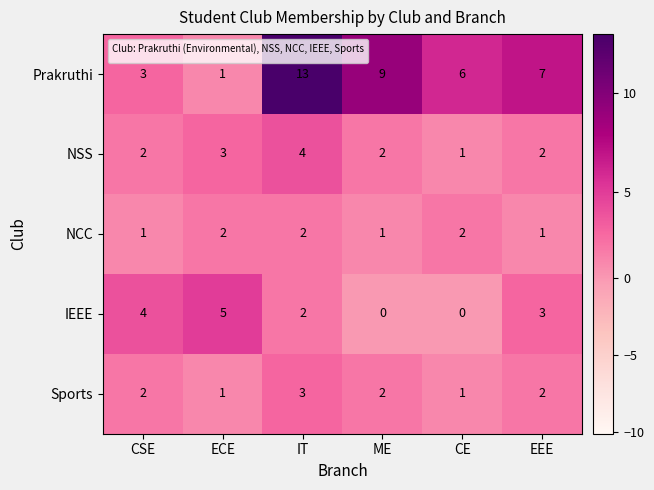

What is the maximum value shown in the chart?

13